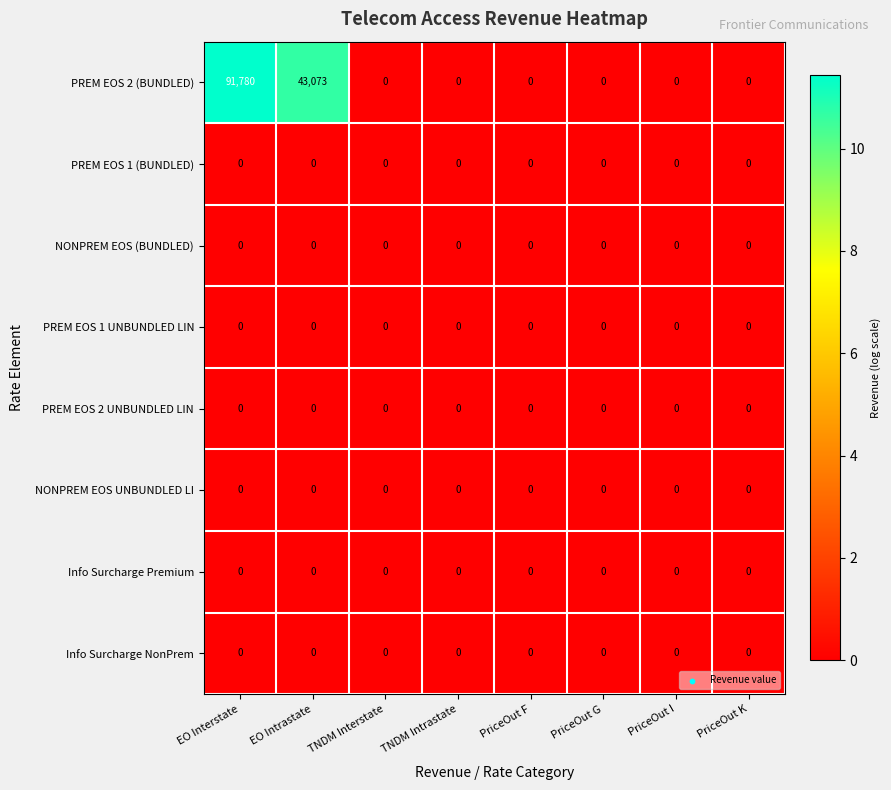

Which label corresponds to the largest value in the chart?

EO Interstate